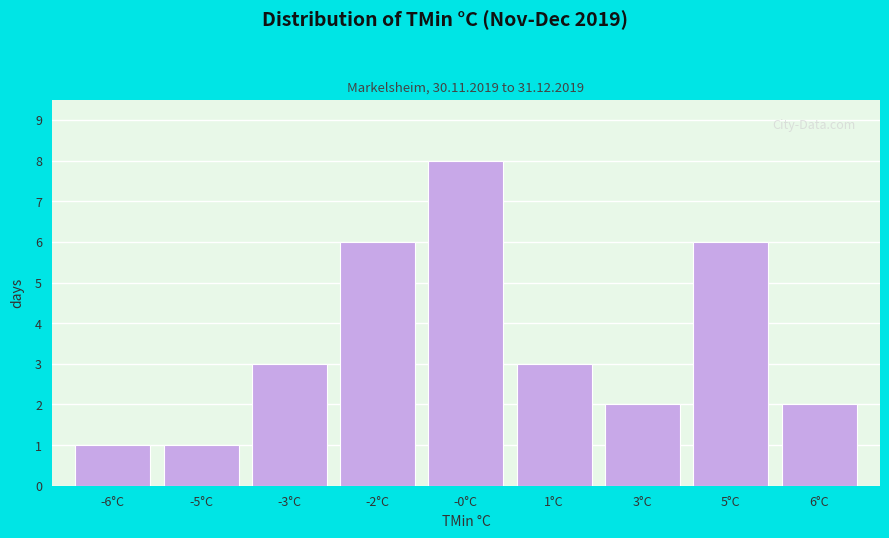

Reading right to left, transcribe all the data shown in this chart.

2	6	2	3	8	6	3	1	1